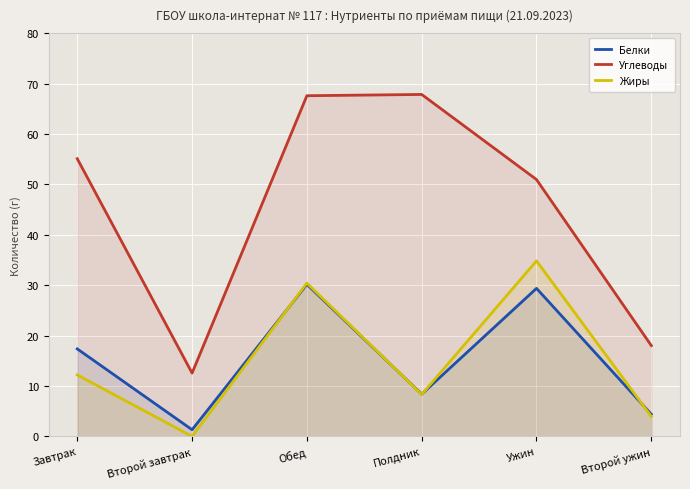

What is the label of the 3rd point from the left?

Обед